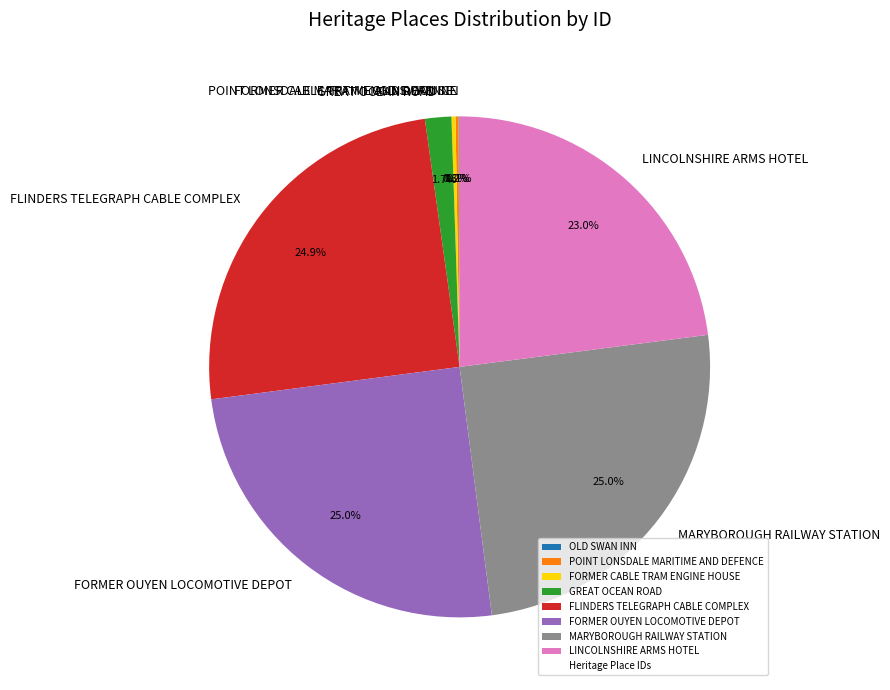

What percentage is the LINCOLNSHIRE ARMS HOTEL slice, to the nearest percent?

23%